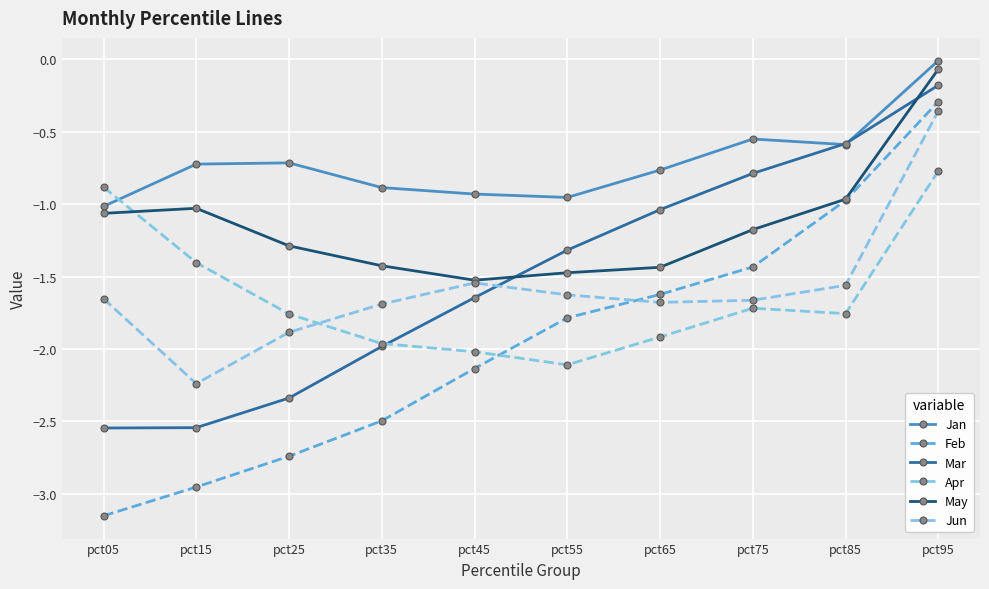

True or false: Jan has a value of -0.5 at pct35.

False